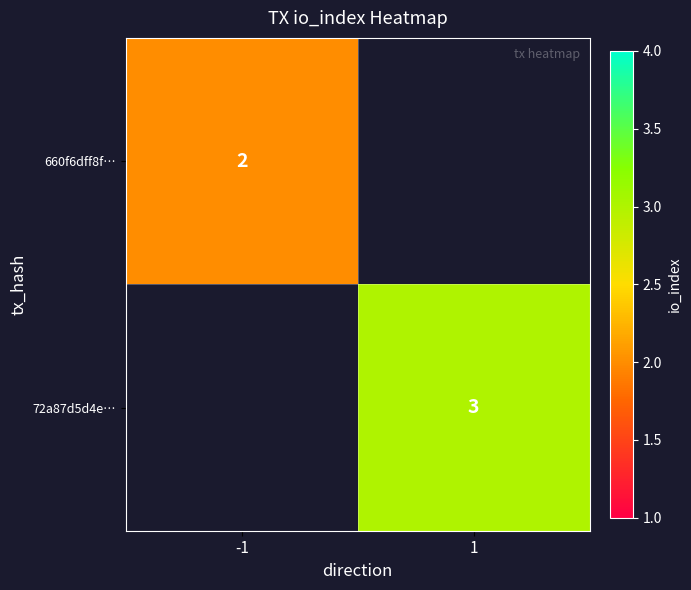

How many data points does each series have?

2